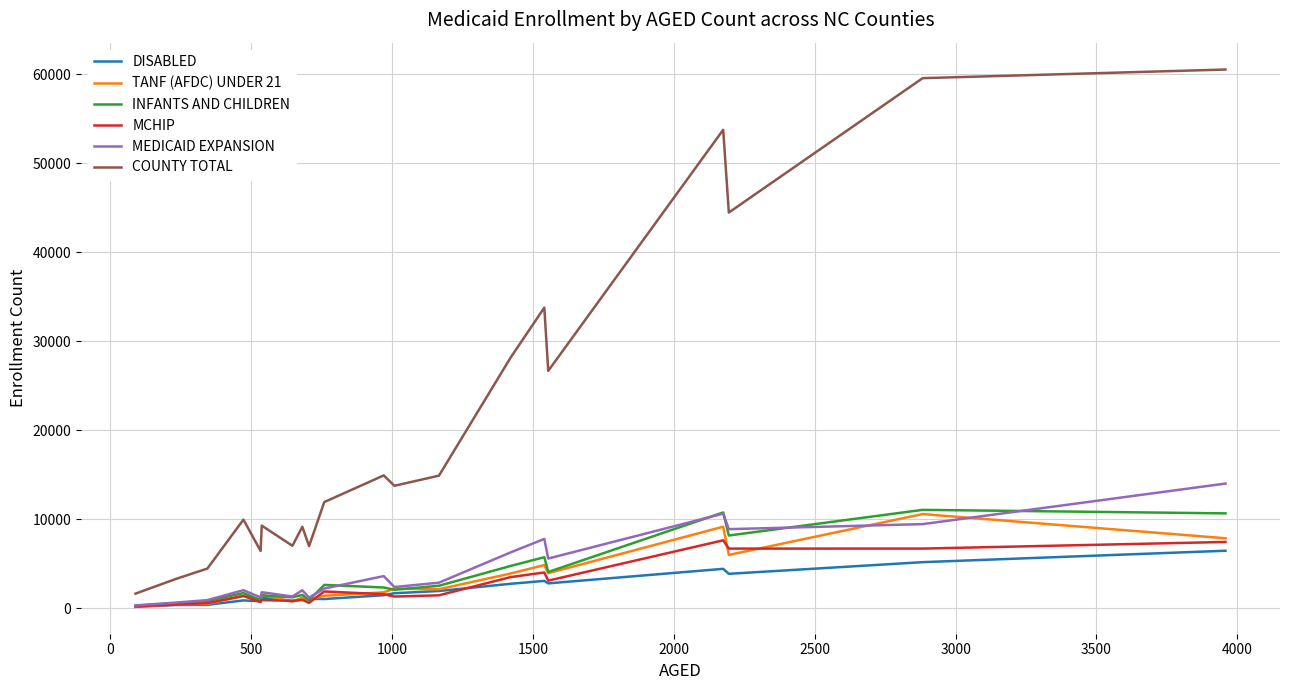

How many values in the COUNTY TOTAL series are below 13754?

10